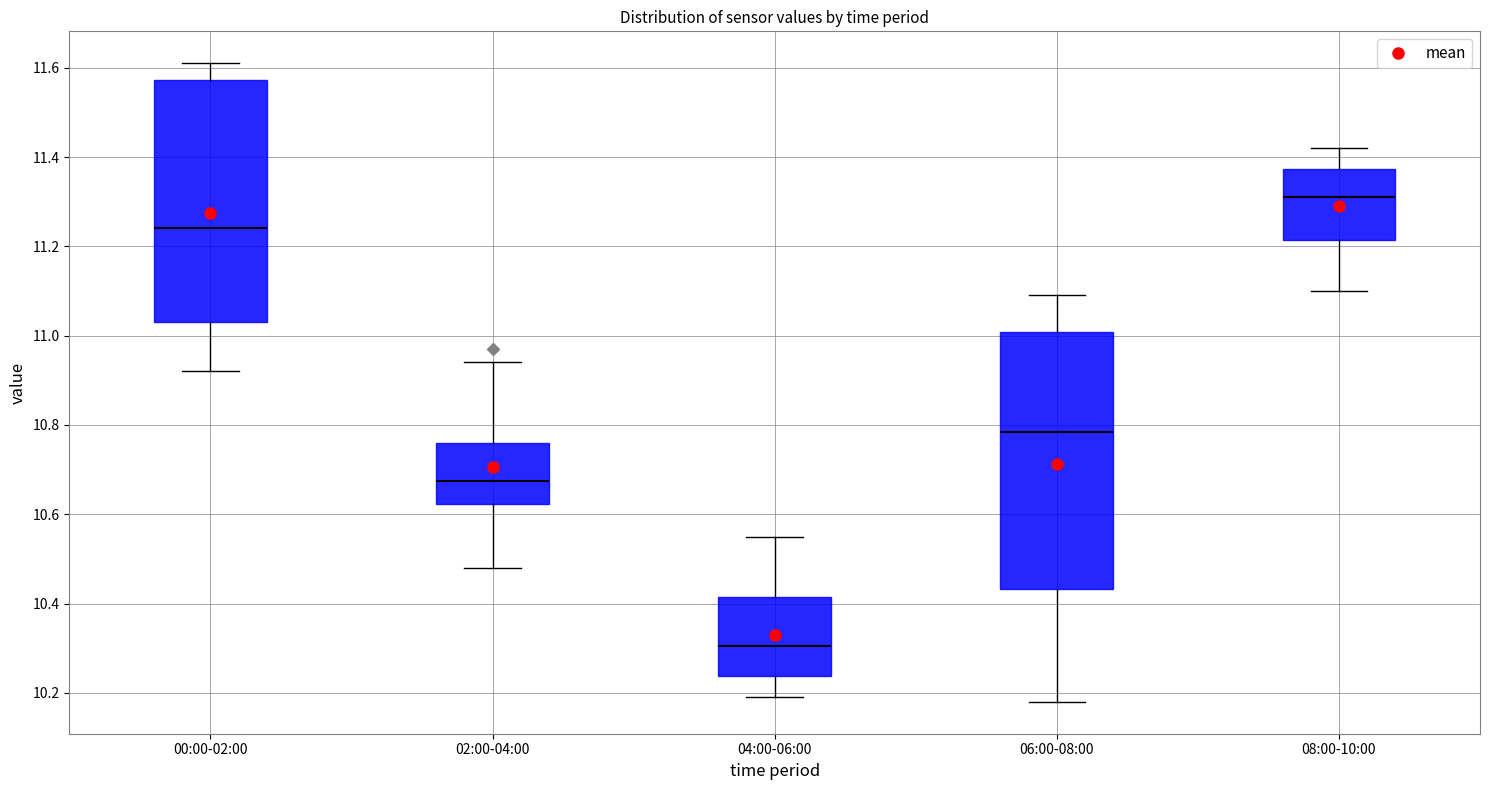

Which box is the tallest, from its lower edge to its upper edge?

06:00-08:00